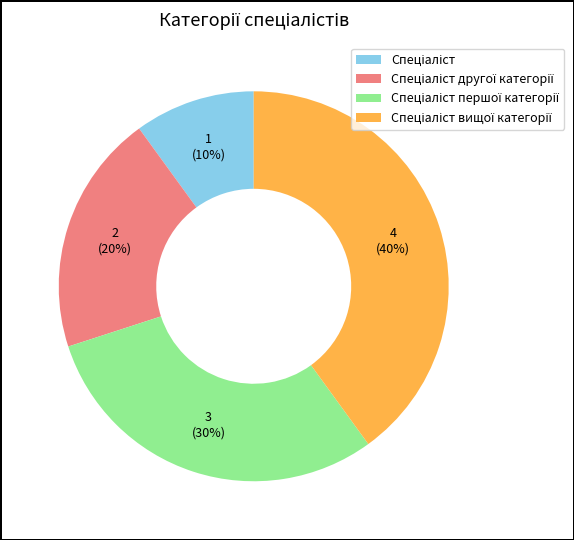

Does any single category account for the majority?

No